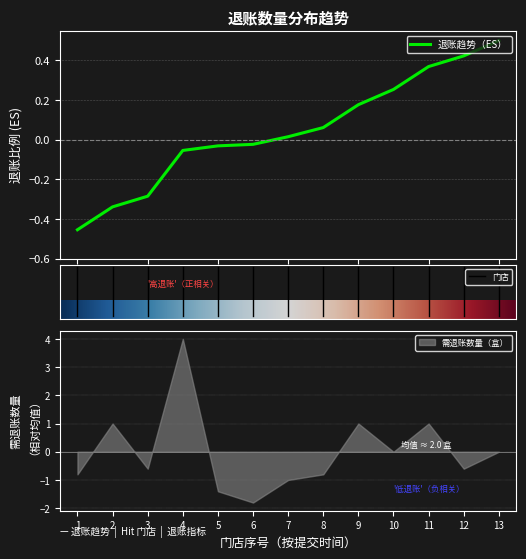

What is the maximum value for 退账趋势（ES）?

0.5